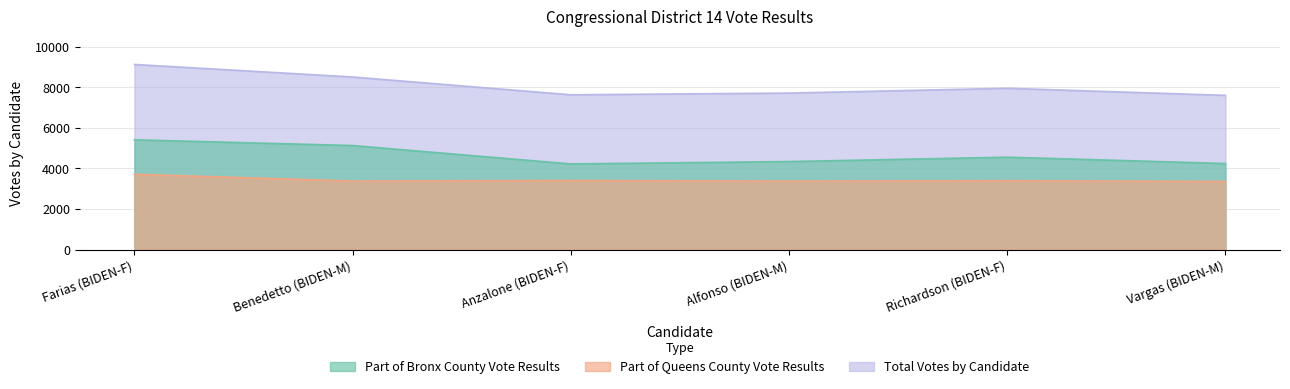

What is the total value across all series at Farias (BIDEN-F)?

18252